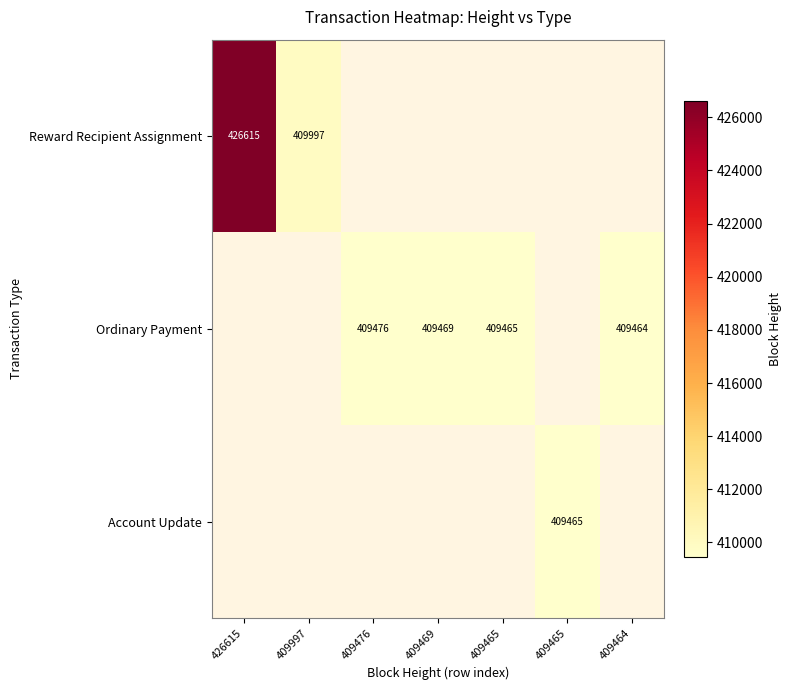

Read the Ordinary Payment value at 409465.

409465.0